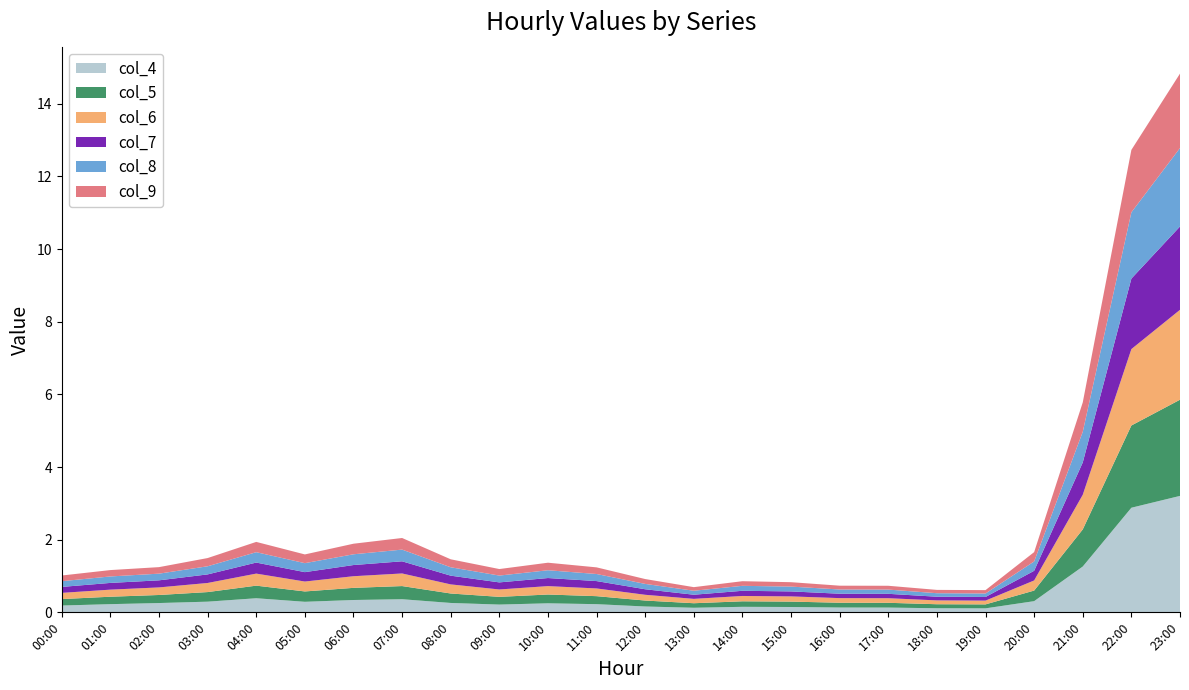

Reading right to left, extract all data points from this chart.

col_4: 23:00=3.2	22:00=2.9	21:00=1.3	20:00=0.3	19:00=0.1	18:00=0.1	17:00=0.1	16:00=0.1	15:00=0.1	14:00=0.2	13:00=0.1	12:00=0.2	11:00=0.2	10:00=0.2	09:00=0.2	08:00=0.3	07:00=0.4	06:00=0.3	05:00=0.3	04:00=0.4	03:00=0.3	02:00=0.3	01:00=0.2	00:00=0.2
col_5: 23:00=2.6	22:00=2.3	21:00=1.0	20:00=0.3	19:00=0.1	18:00=0.1	17:00=0.1	16:00=0.1	15:00=0.1	14:00=0.2	13:00=0.1	12:00=0.2	11:00=0.2	10:00=0.2	09:00=0.2	08:00=0.3	07:00=0.4	06:00=0.3	05:00=0.3	04:00=0.3	03:00=0.3	02:00=0.2	01:00=0.2	00:00=0.2
col_6: 23:00=2.5	22:00=2.1	21:00=1.0	20:00=0.3	19:00=0.1	18:00=0.1	17:00=0.1	16:00=0.1	15:00=0.1	14:00=0.1	13:00=0.1	12:00=0.2	11:00=0.2	10:00=0.2	09:00=0.2	08:00=0.3	07:00=0.3	06:00=0.3	05:00=0.3	04:00=0.3	03:00=0.3	02:00=0.2	01:00=0.2	00:00=0.2
col_7: 23:00=2.3	22:00=1.9	21:00=0.9	20:00=0.3	19:00=0.1	18:00=0.1	17:00=0.1	16:00=0.1	15:00=0.1	14:00=0.1	13:00=0.1	12:00=0.2	11:00=0.2	10:00=0.2	09:00=0.2	08:00=0.2	07:00=0.3	06:00=0.3	05:00=0.3	04:00=0.3	03:00=0.2	02:00=0.2	01:00=0.2	00:00=0.2
col_8: 23:00=2.2	22:00=1.8	21:00=0.8	20:00=0.3	19:00=0.1	18:00=0.1	17:00=0.1	16:00=0.1	15:00=0.1	14:00=0.1	13:00=0.1	12:00=0.1	11:00=0.2	10:00=0.2	09:00=0.2	08:00=0.2	07:00=0.3	06:00=0.3	05:00=0.2	04:00=0.3	03:00=0.2	02:00=0.2	01:00=0.2	00:00=0.2
col_9: 23:00=2.0	22:00=1.7	21:00=0.8	20:00=0.3	19:00=0.1	18:00=0.1	17:00=0.1	16:00=0.1	15:00=0.1	14:00=0.1	13:00=0.1	12:00=0.1	11:00=0.2	10:00=0.2	09:00=0.2	08:00=0.2	07:00=0.3	06:00=0.3	05:00=0.2	04:00=0.3	03:00=0.2	02:00=0.2	01:00=0.2	00:00=0.2